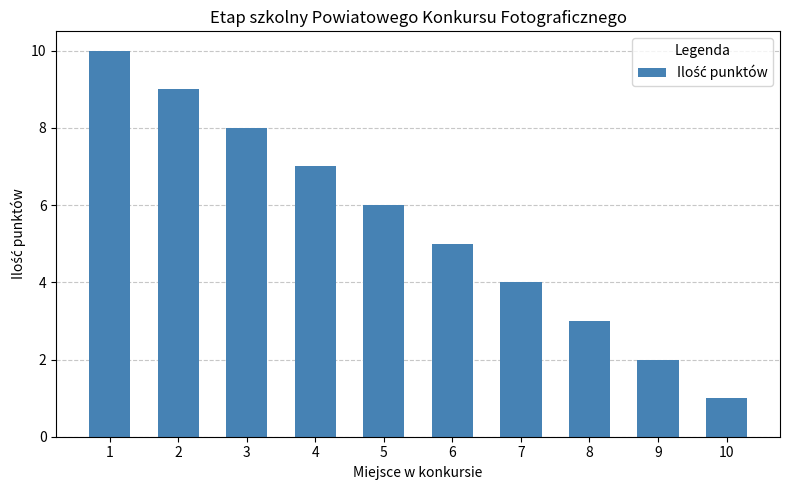

Where does the data first go above 6?

1